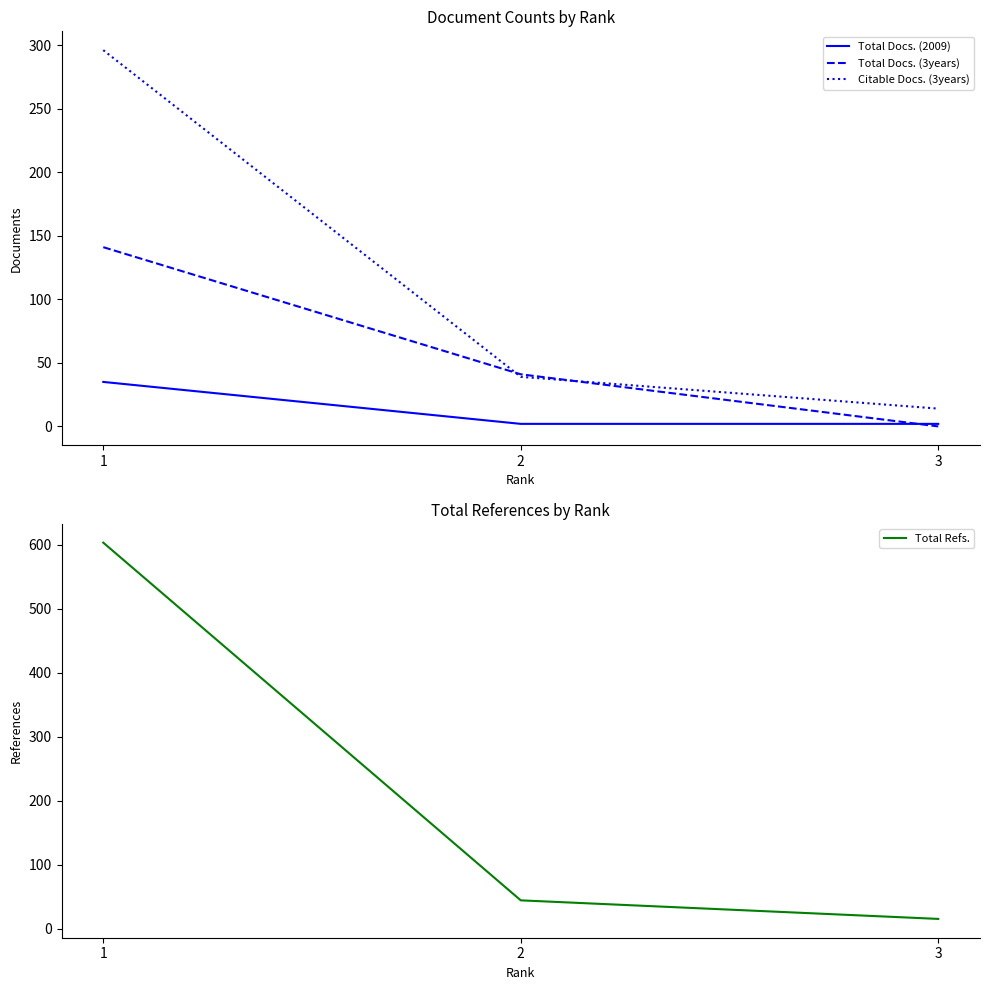

Does the chart display data point markers on the line(s)?

No